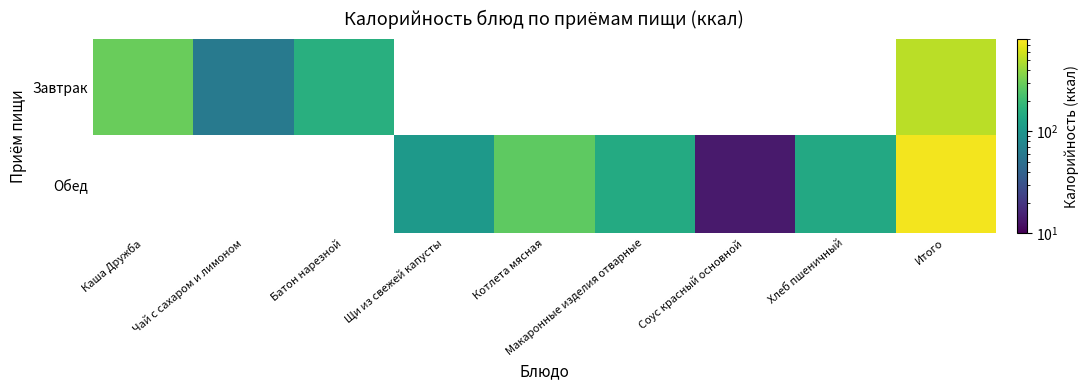

Rank the series by their average value, from highest to lowest.

Завтрак, Обед